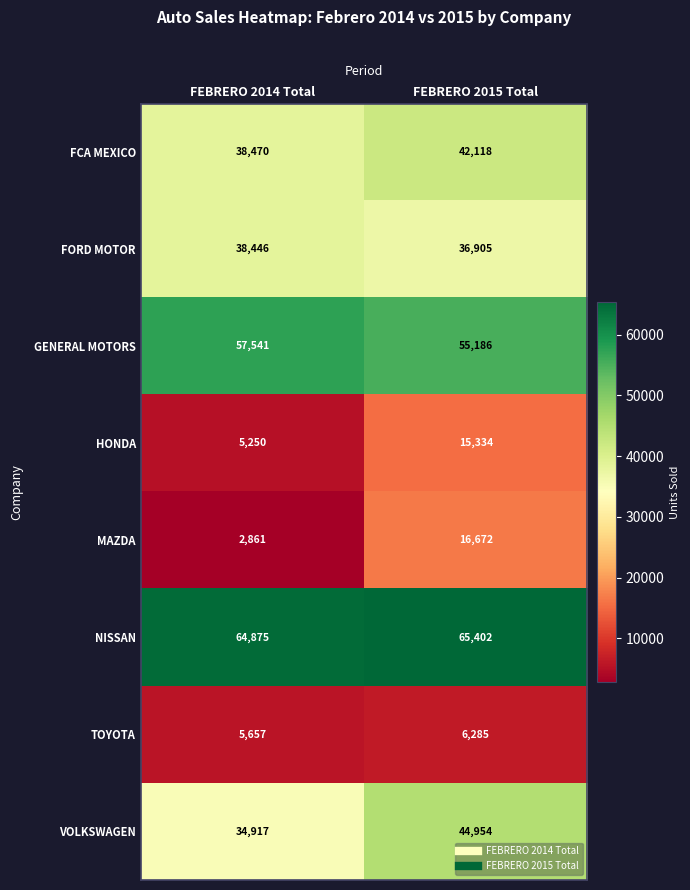

Reading left to right, transcribe all the data shown in this chart.

FCA MEXICO: 38470	42118
FORD MOTOR: 38446	36905
GENERAL MOTORS: 57541	55186
HONDA: 5250	15334
MAZDA: 2861	16672
NISSAN: 64875	65402
TOYOTA: 5657	6285
VOLKSWAGEN: 34917	44954